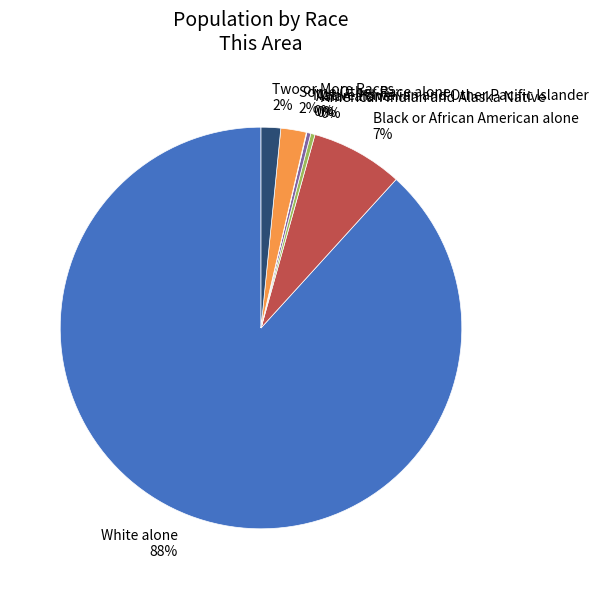

To the nearest percent, what portion does Two or More Races 2% represent?

2%